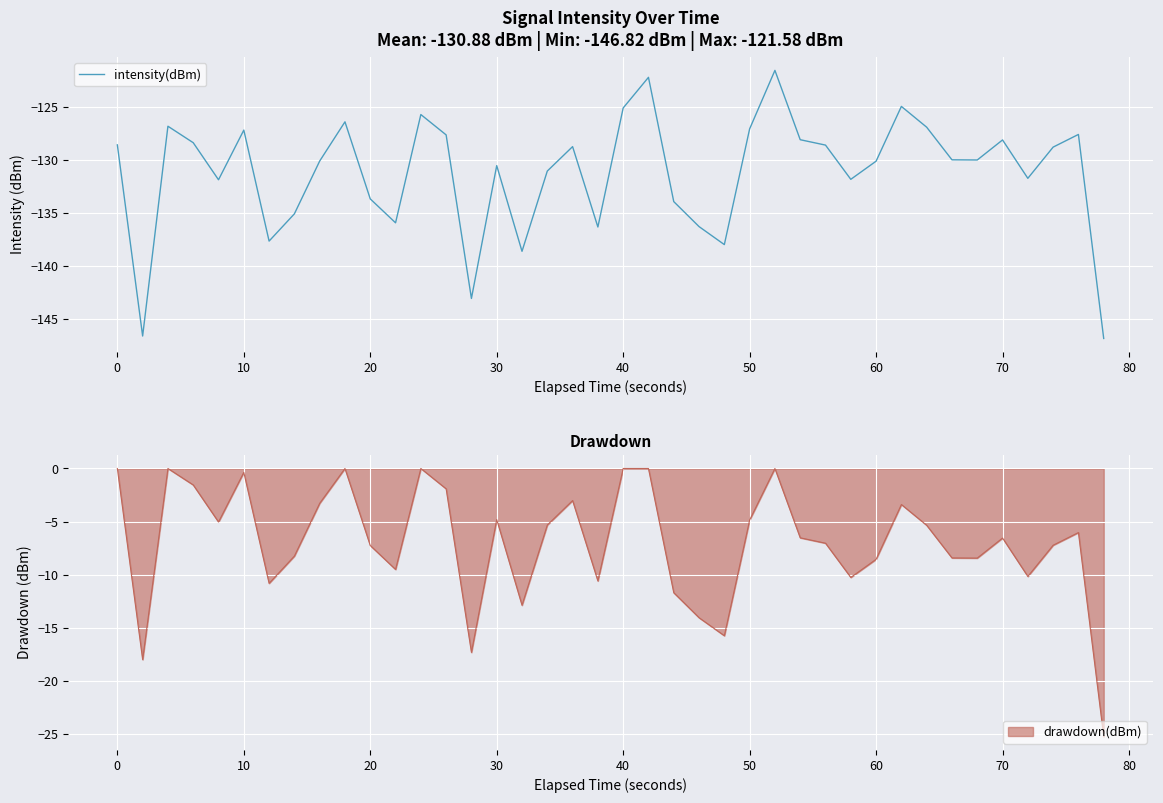

The value of intensity(dBm) at 60 is -130.1. True or false?

True